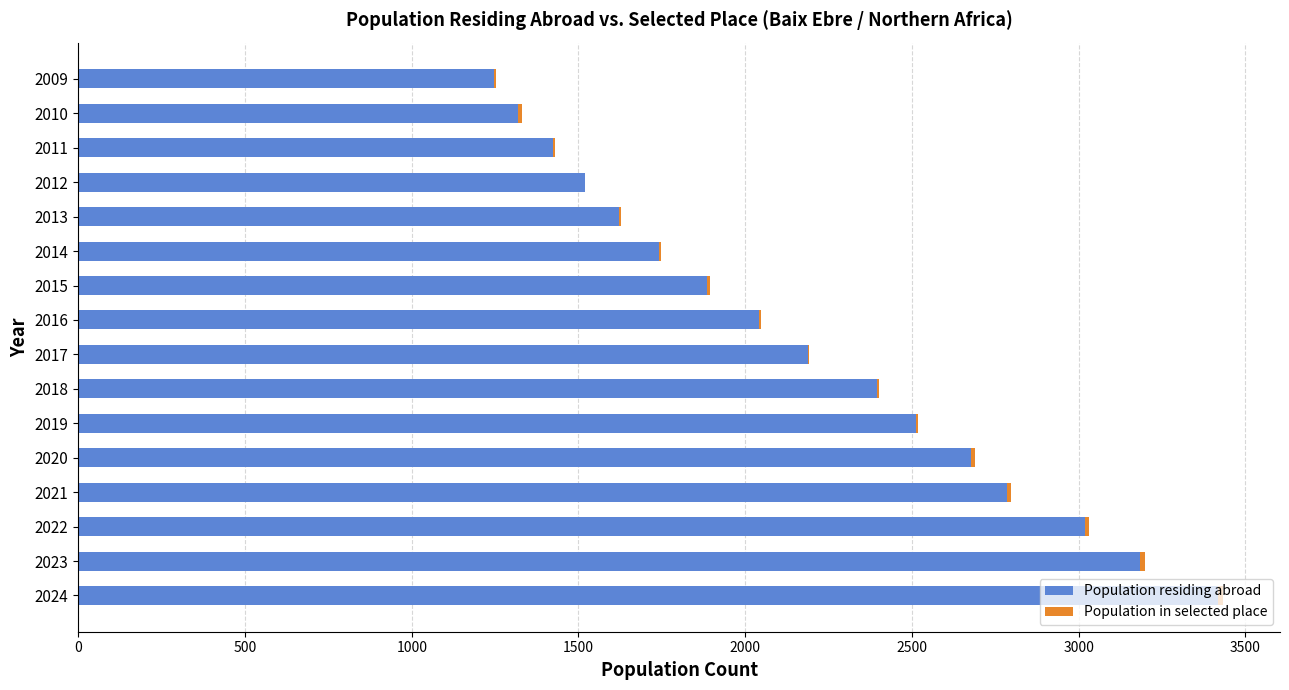

Is it true that Population residing abroad equals 3183 at 2023?

True